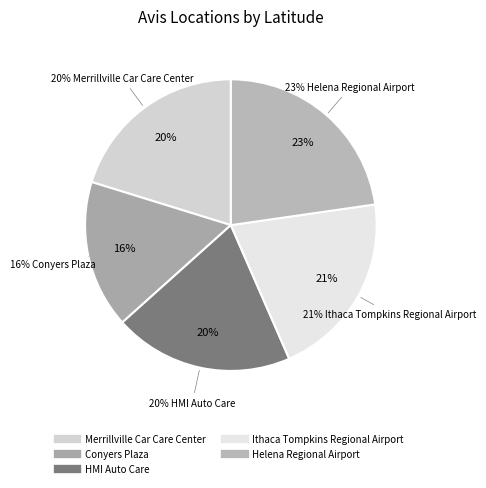

Rank the categories by value from highest to lowest.

Helena Regional Airport, Ithaca Tompkins Regional Airport, Merrillville Car Care Center, HMI Auto Care, Conyers Plaza